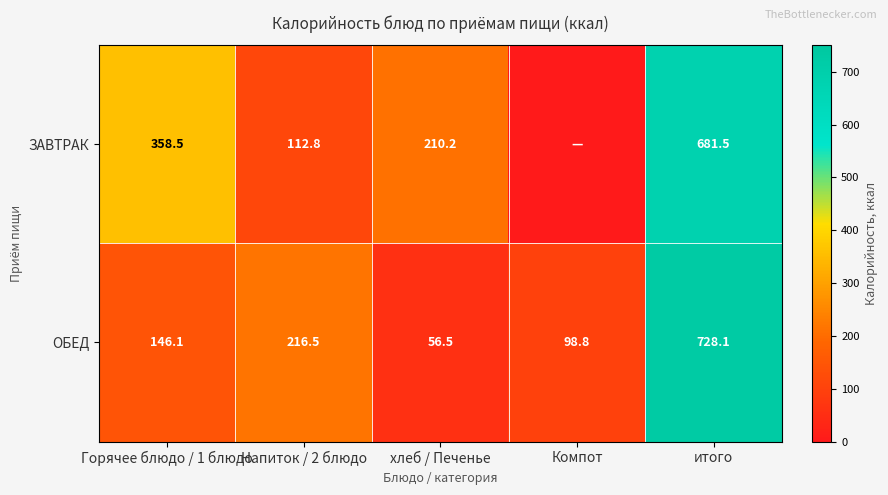

At how many categories does at least one series exceed 237?

2